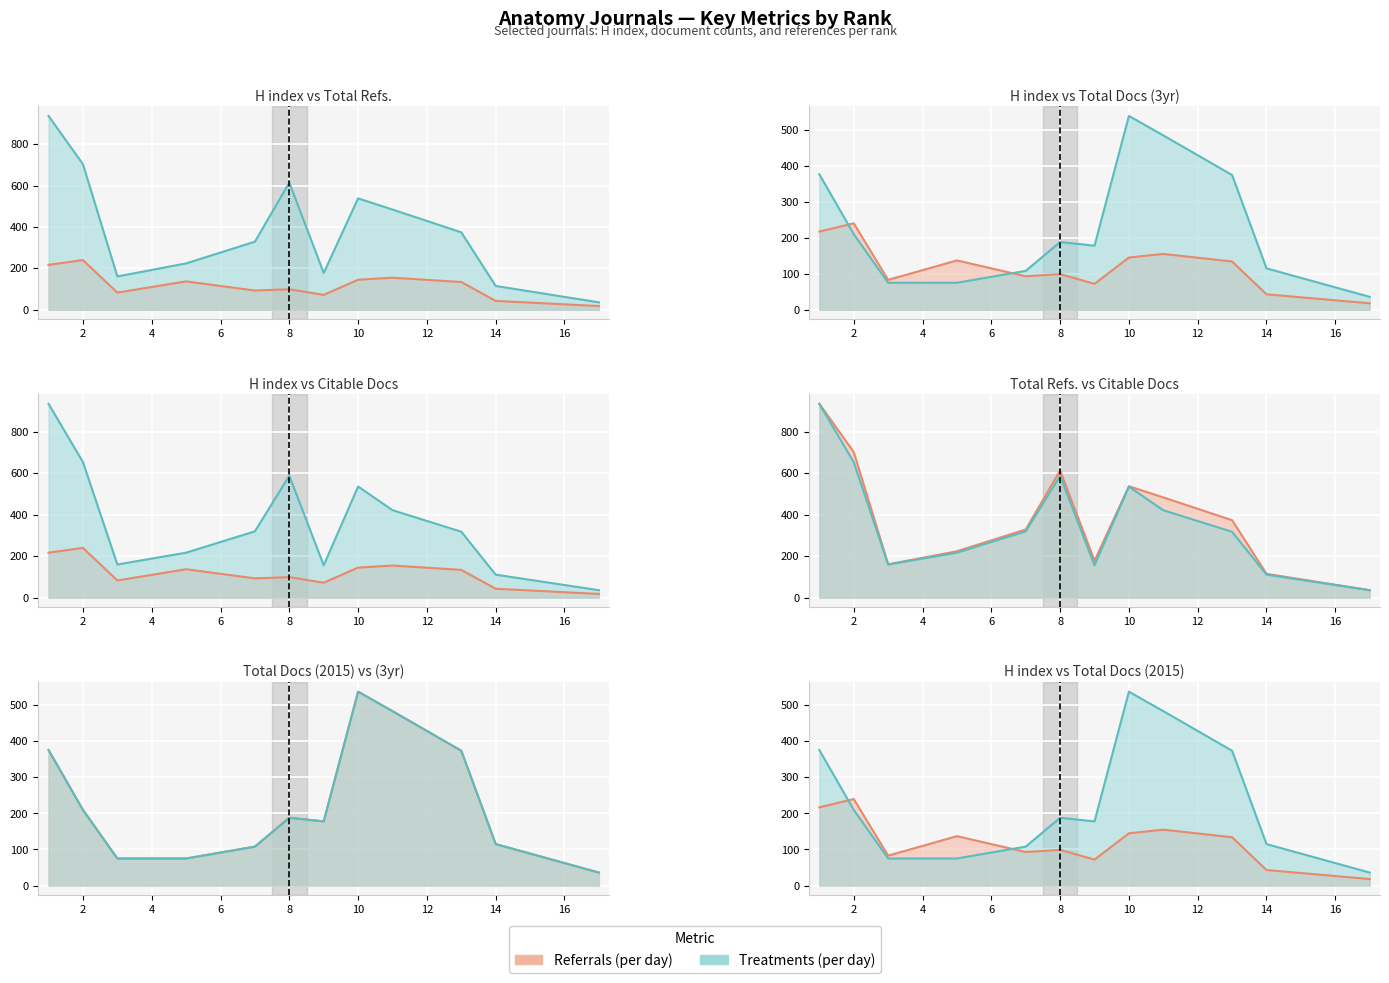

At how many categories does at least one series exceed 226?

7